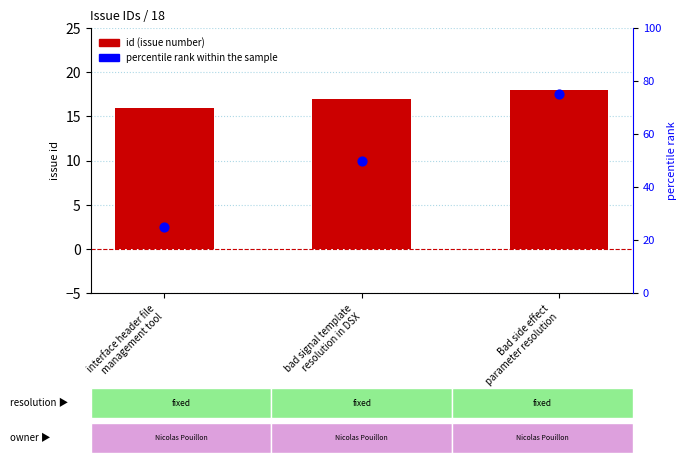

Which series reaches the minimum Y coordinate?

id